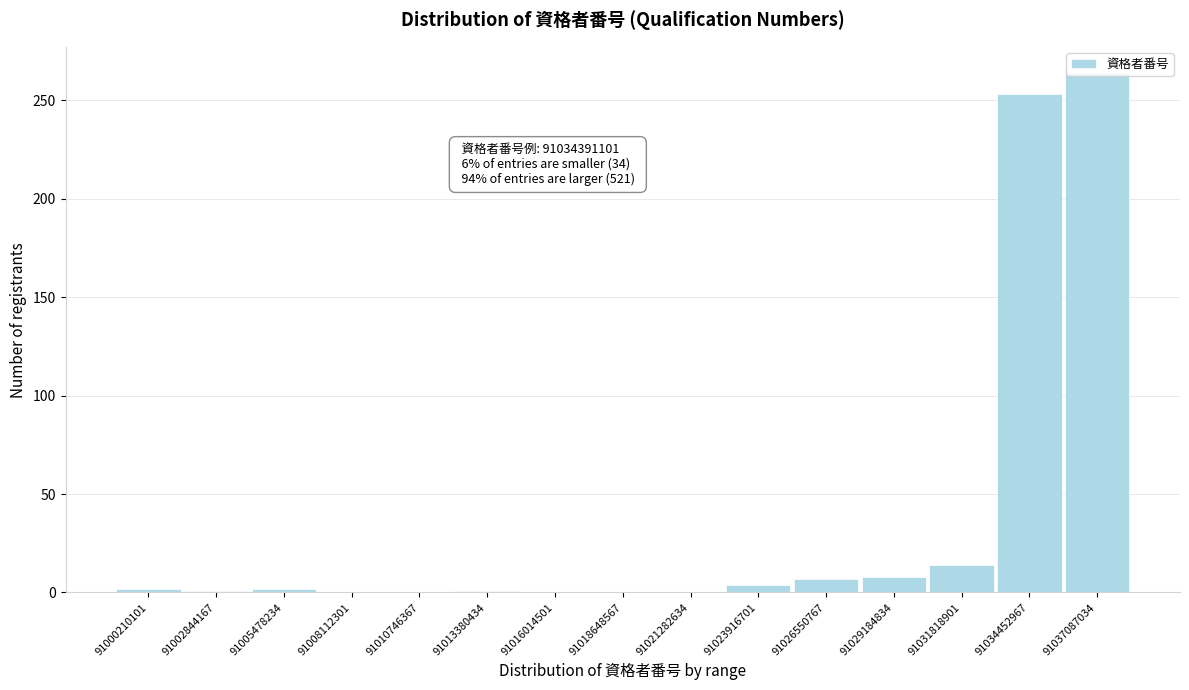

What is the maximum value shown in the chart?

264